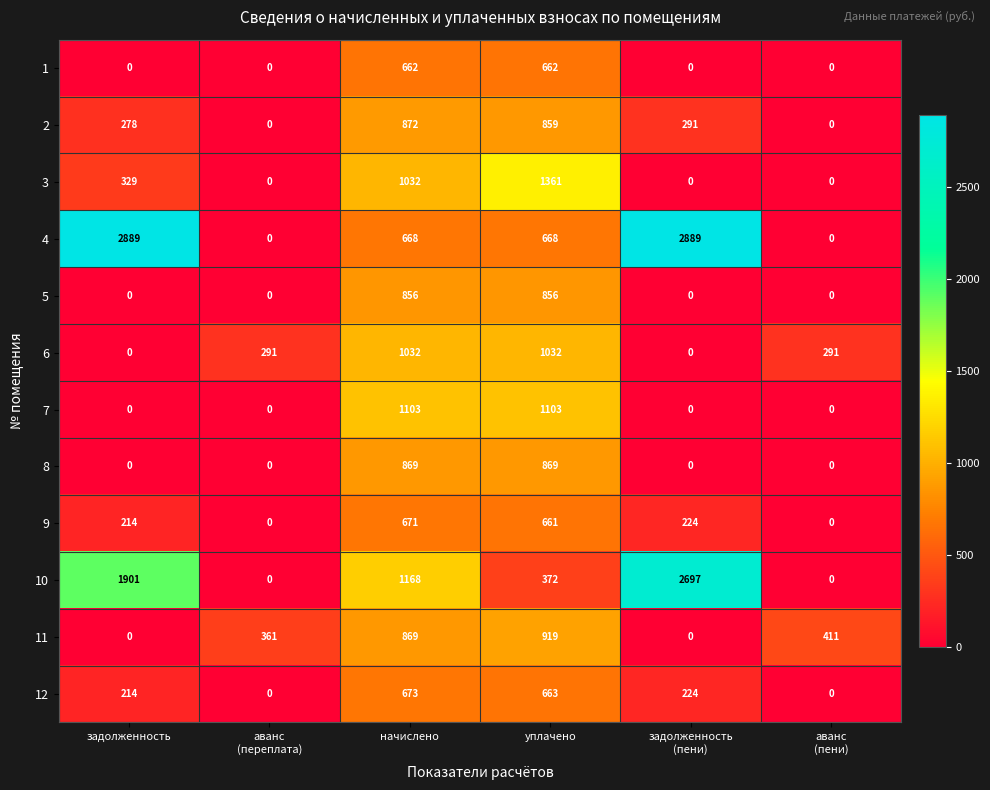

Which series has the largest total across all categories?

4